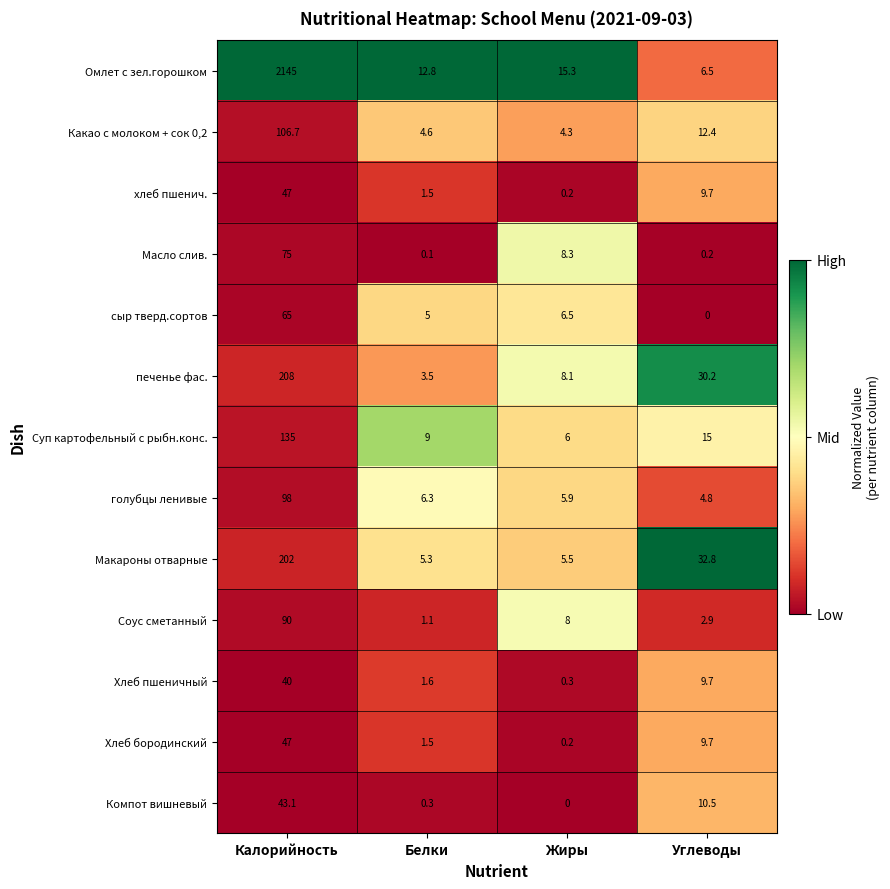

What is the highest value of the Соус сметанный series?

90.0